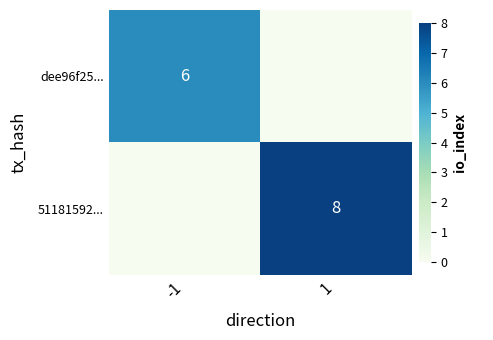

Is the value of 51181592... at 1 greater than the value of dee96f25... at -1?

Yes